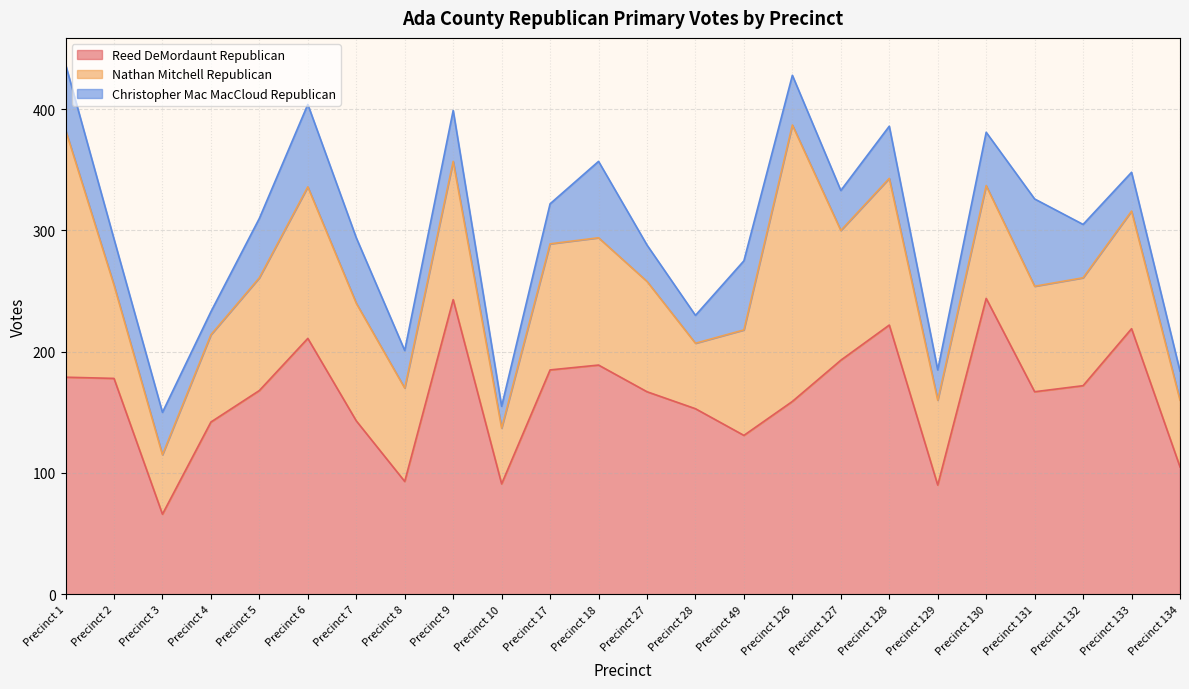

What value does the Nathan Mitchell Republican series have at Precinct 7?

97